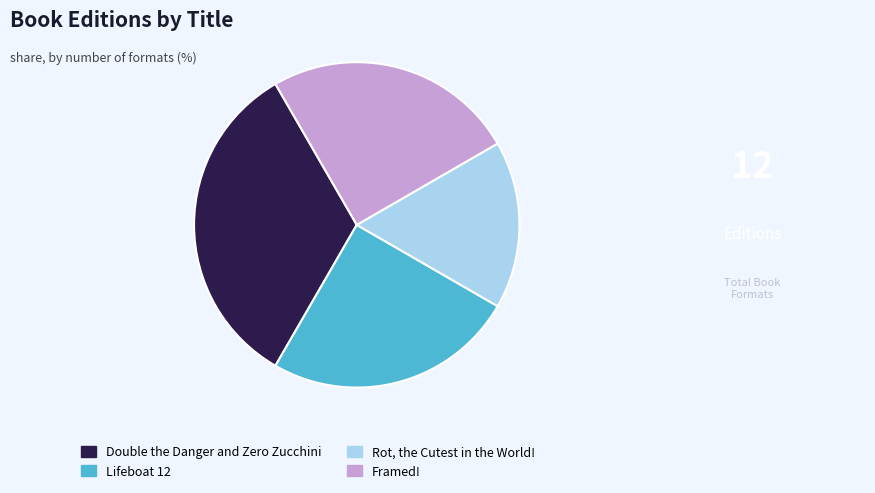

Which slice is the largest?

Double the Danger and Zero Zucchini